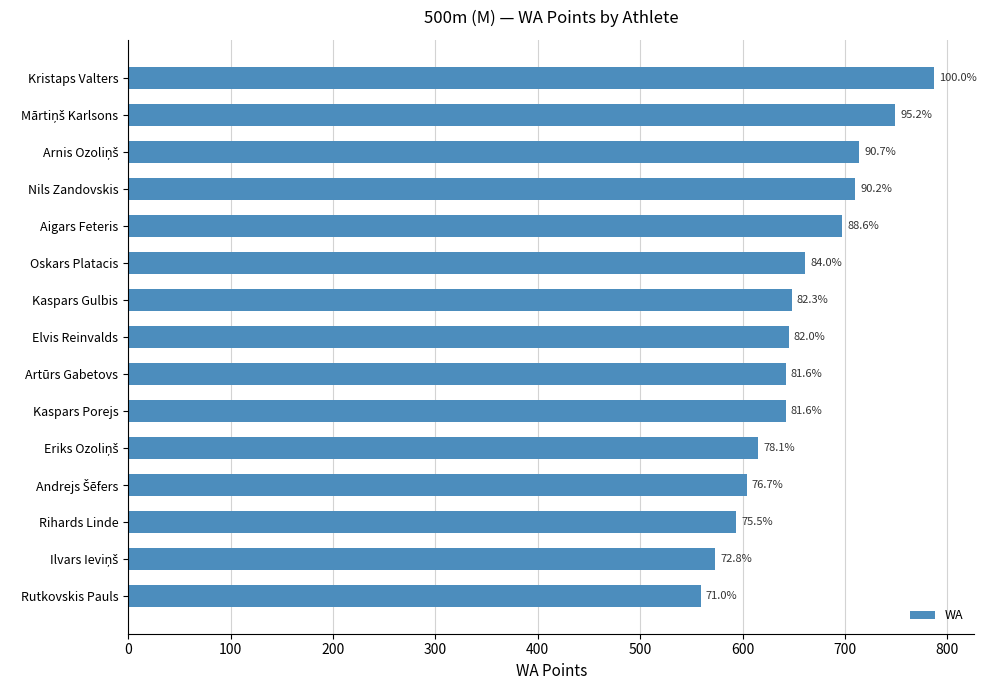

How many bars are there in total?

15